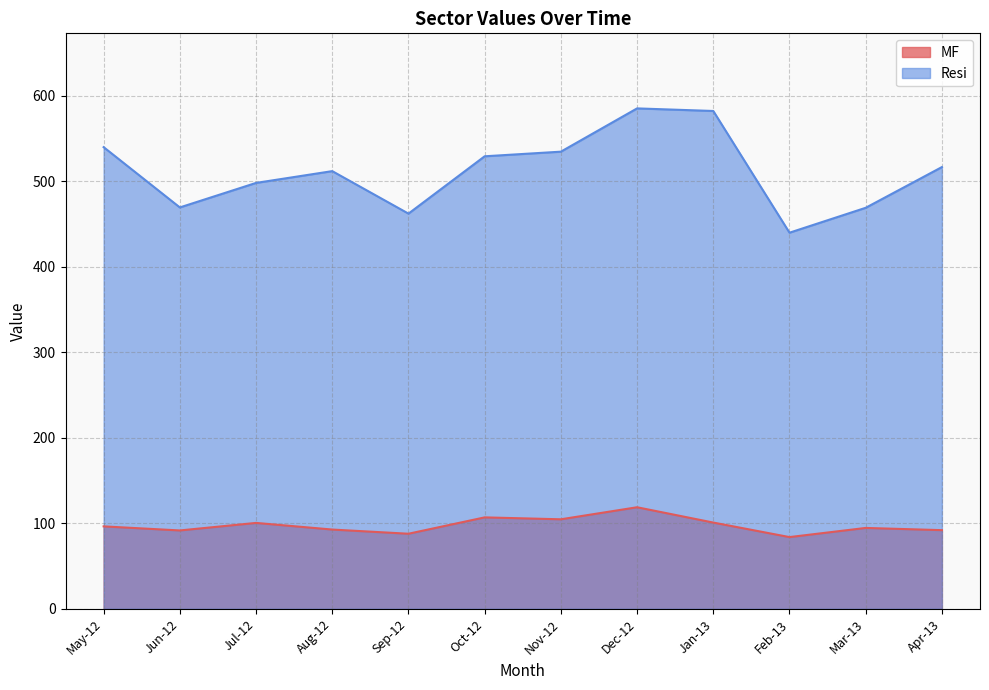

Which category has the highest value in the MF series?

Dec-12